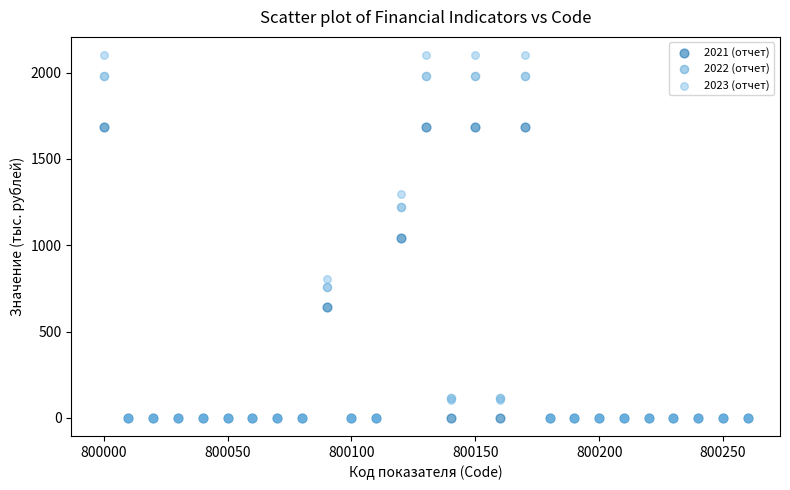

Which series contains the highest Y value?

2023 (отчет)